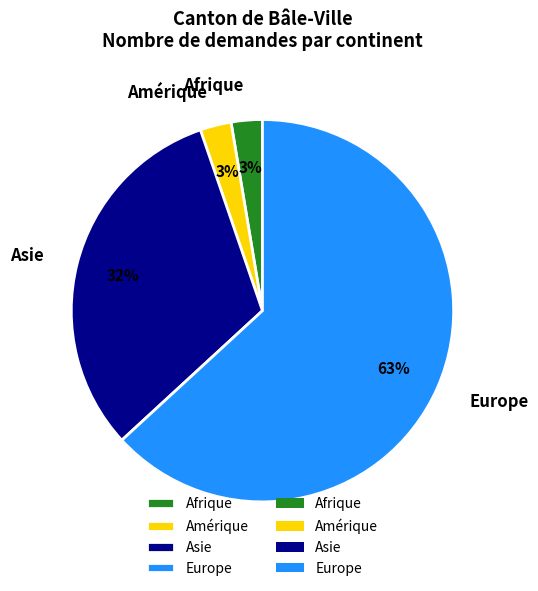

Combined, do Europe and Asie account for over 50%?

Yes